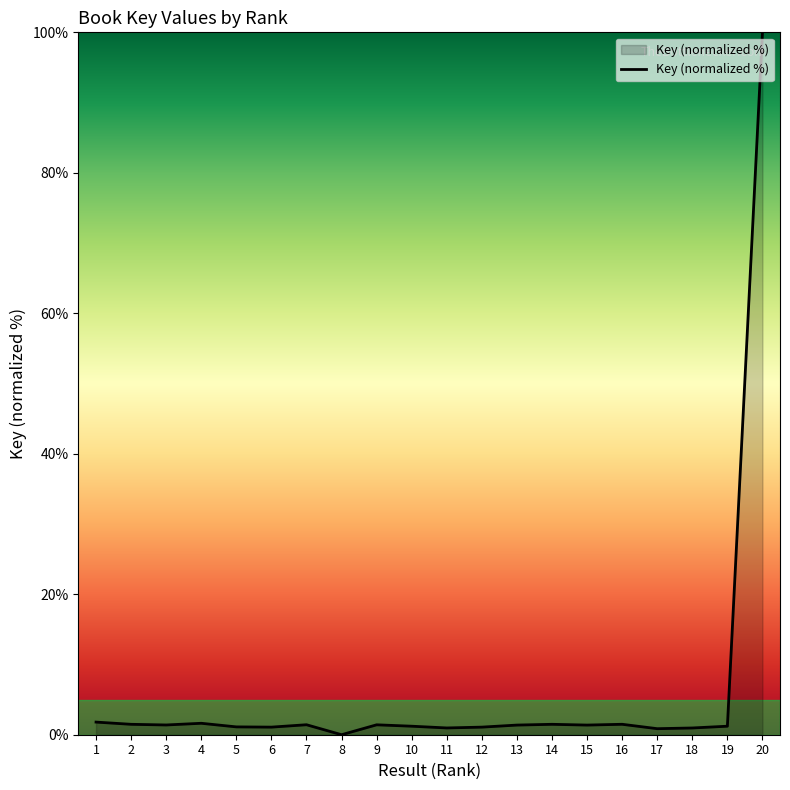

What value does the data have at 20?

100.0